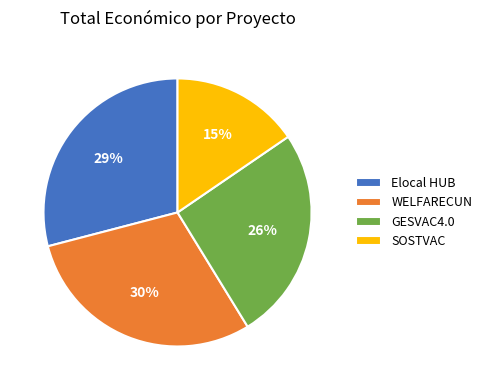

True or false: SOSTVAC accounts for 10% of the total.

False